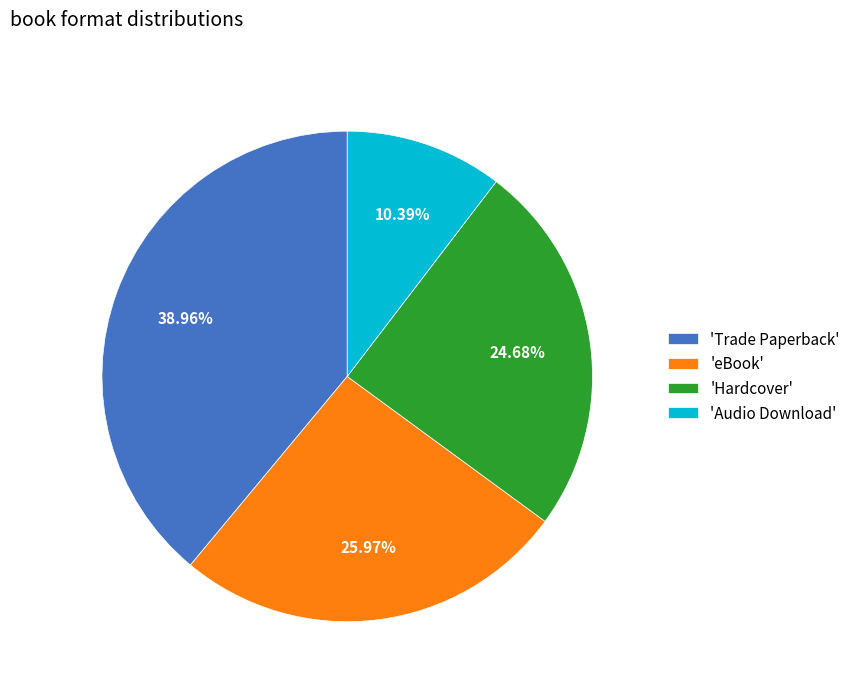

Which category has the smallest portion of the pie?

'Audio Download'